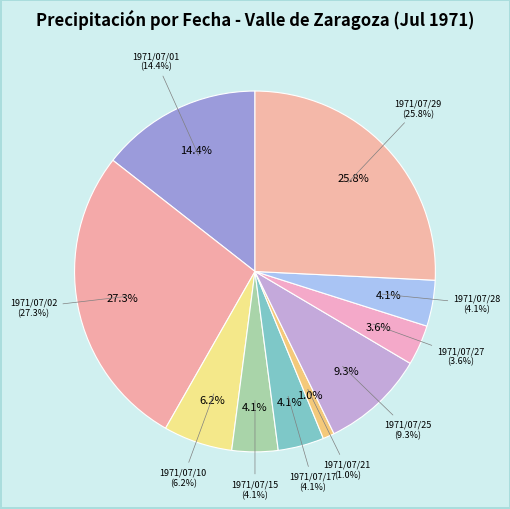

How much of the chart is everything except 1971/07/10?

93.8%